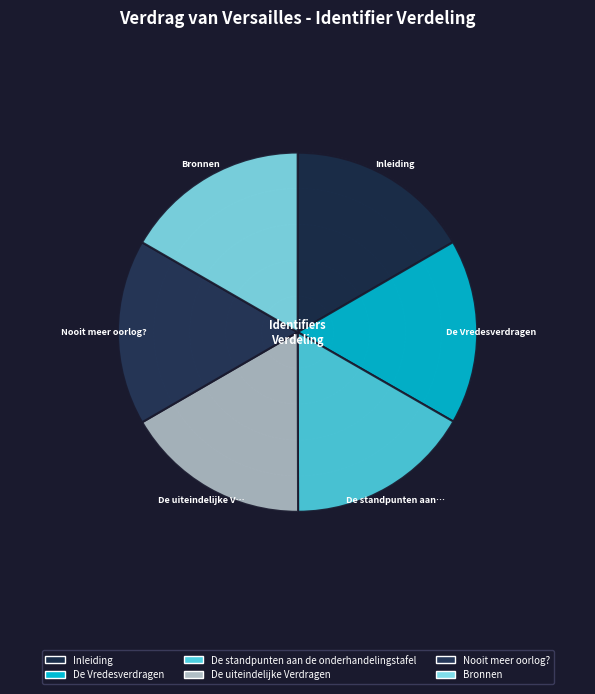

Is there any slice that represents more than half of the pie?

No